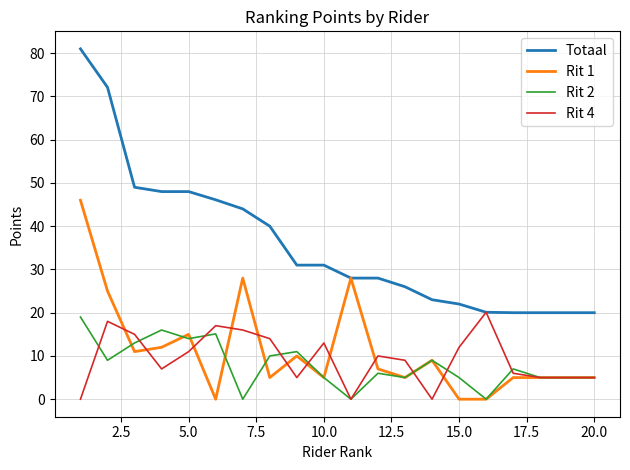

What is the highest value of the Totaal series?

81.0